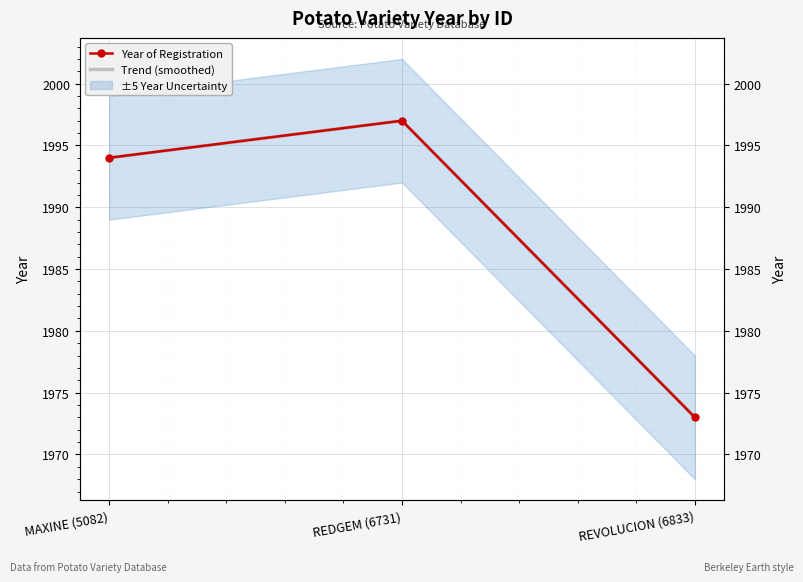

What is the total value across all series at MAXINE (5082)?

3988